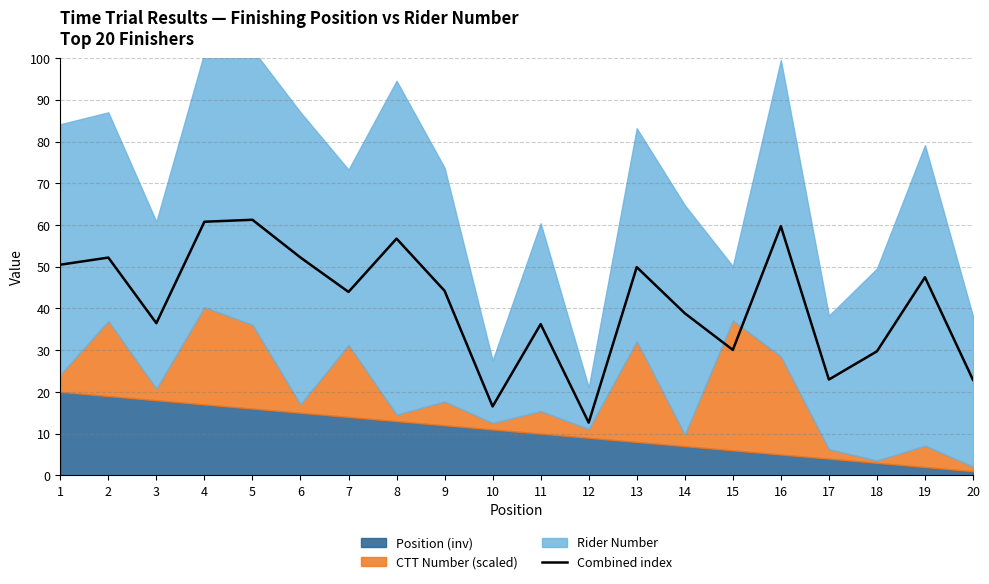

Count the number of values greater than 44.

10